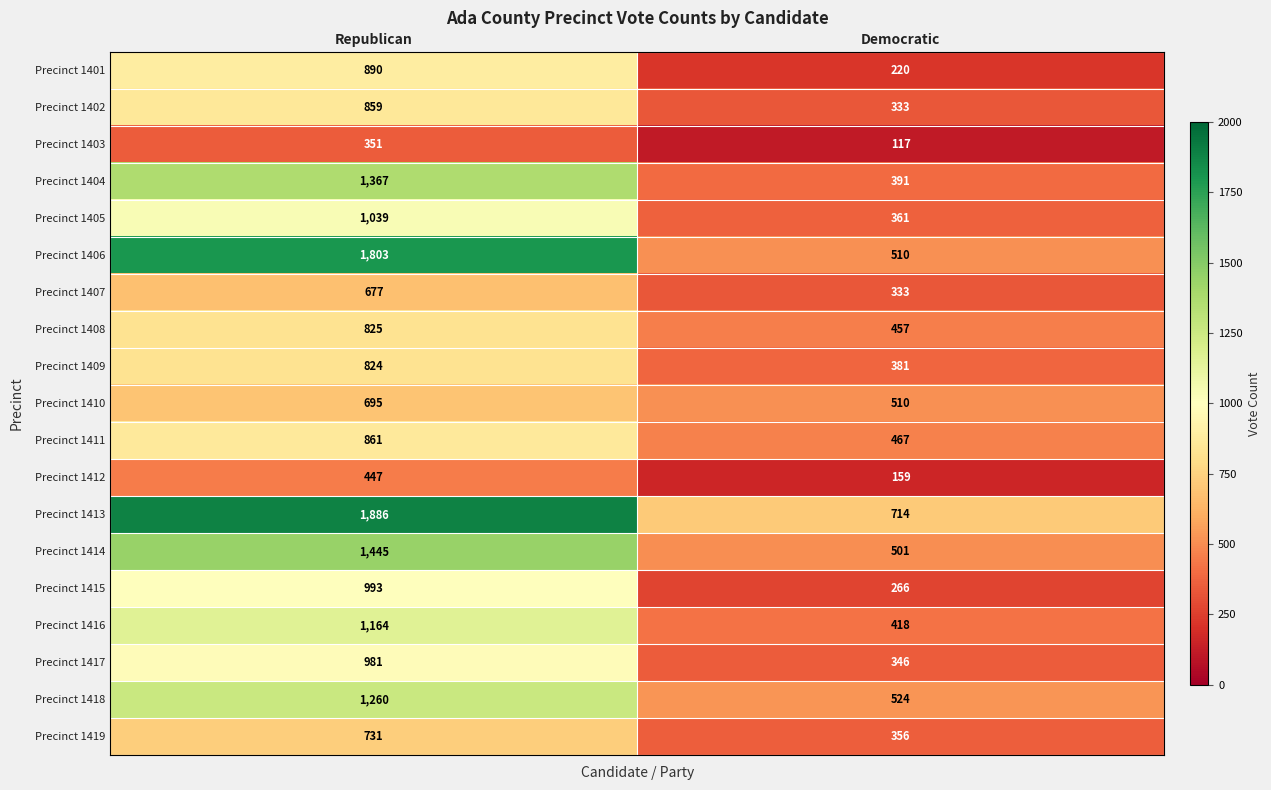

At which label does Precinct 1404 reach its minimum?

Democratic